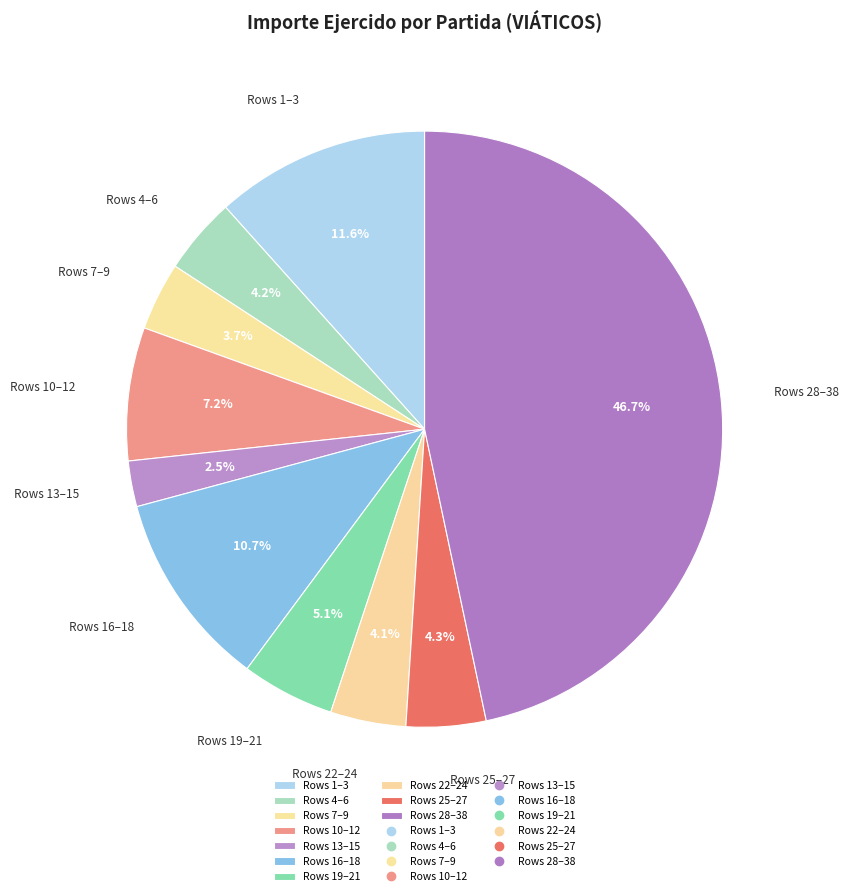

What is the smallest slice in the pie chart?

Rows 13–15